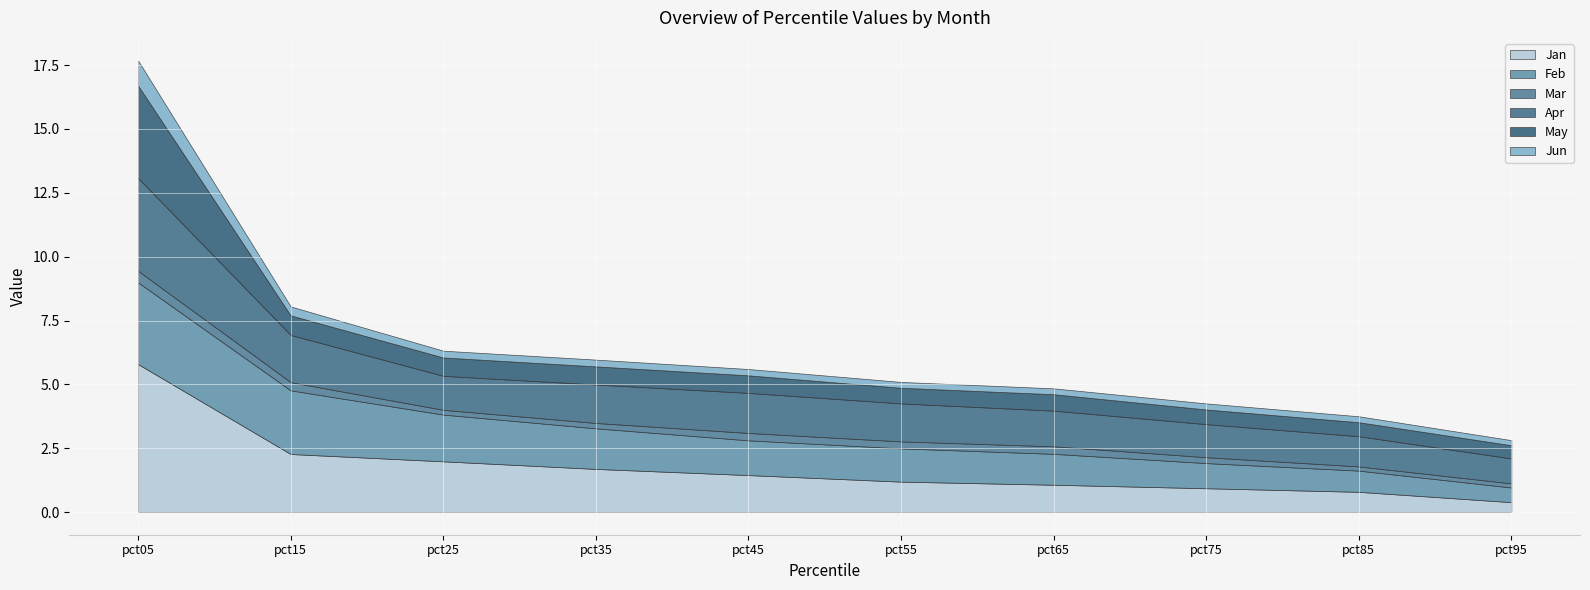

At which category does the chart reach its peak across all series?

pct05